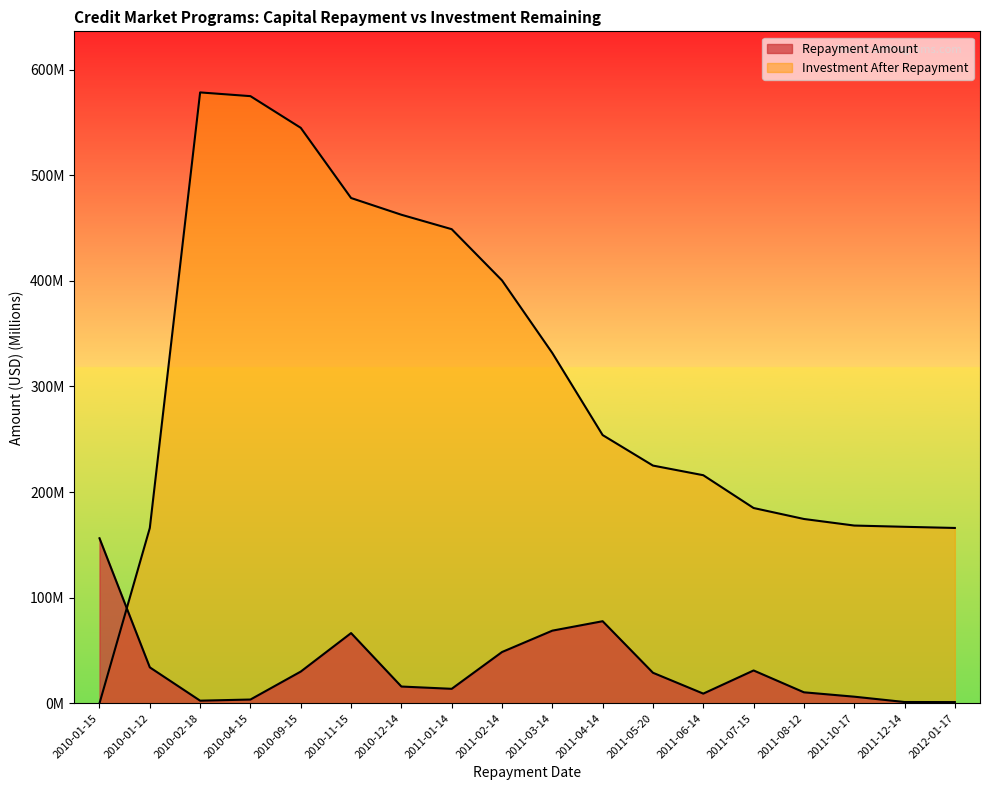

Reading left to right, extract all data points from this chart.

Repayment Amount: 156.2	34.0	2.4	3.5	30.0	66.5	15.8	13.7	48.5	68.8	77.7	28.9	9.1	31.1	10.4	6.2	1.2	1.1
Investment After Repayment: 0.0	166.0	578.5	575.0	545.0	478.5	462.7	449.0	400.5	331.7	254.0	225.1	216.0	184.9	174.5	168.3	167.1	166.0